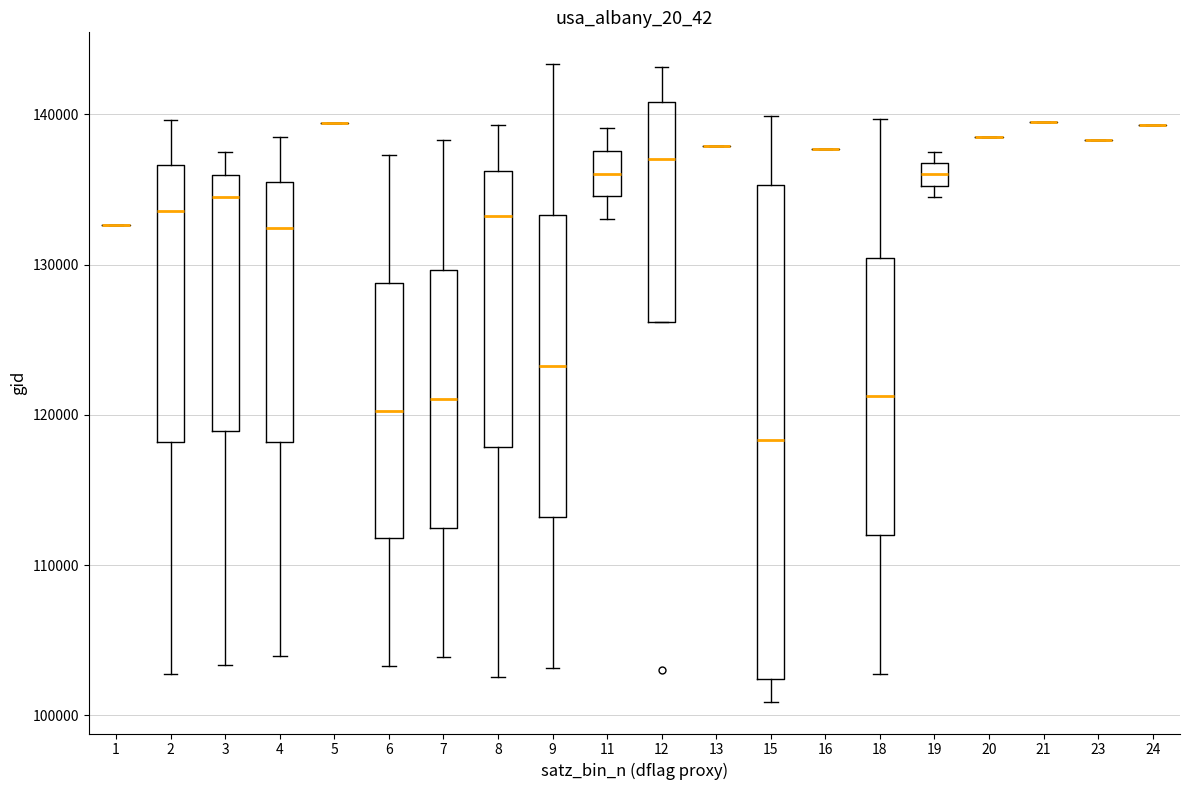

Reading left to right, read every box against the y-axis: the position of its median line, the range the box covers, and the ends of its whiskers. The values are not printed on the chart, so give them approximately, as read against the axis.

1: box collapsed to a line at 133000, whiskers 133000 to 133000
2: median 134000, box 118000 to 137000, whiskers 103000 to 140000
3: median 134000, box 119000 to 136000, whiskers 103000 to 137000
4: median 132000, box 118000 to 135000, whiskers 104000 to 138000
5: box collapsed to a line at 139000, whiskers 139000 to 139000
6: median 120000, box 112000 to 129000, whiskers 103000 to 137000
7: median 121000, box 112000 to 130000, whiskers 104000 to 138000
8: median 133000, box 118000 to 136000, whiskers 103000 to 139000
9: median 123000, box 113000 to 133000, whiskers 103000 to 143000
11: median 136000, box 135000 to 138000, whiskers 133000 to 139000
12: median 137000, box 126000 to 141000, whiskers 126000 to 143000
13: box collapsed to a line at 138000, whiskers 138000 to 138000
15: median 118000, box 102000 to 135000, whiskers 101000 to 140000
16: box collapsed to a line at 138000, whiskers 138000 to 138000
18: median 121000, box 112000 to 130000, whiskers 103000 to 140000
19: median 136000, box 135000 to 137000, whiskers 134000 to 138000
20: box collapsed to a line at 138000, whiskers 138000 to 138000
21: box collapsed to a line at 139000, whiskers 139000 to 139000
23: box collapsed to a line at 138000, whiskers 138000 to 138000
24: box collapsed to a line at 139000, whiskers 139000 to 139000